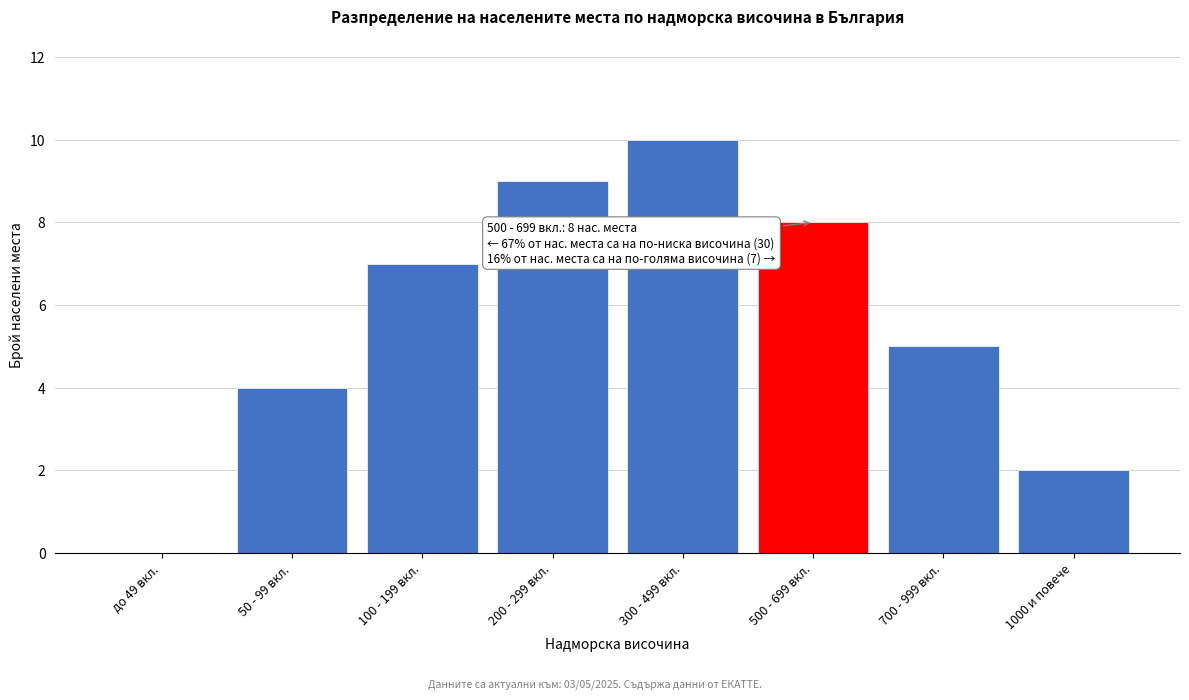

Reading left to right, list all the values displayed in this chart.

до 49 вкл.=0	50 - 99 вкл.=4	100 - 199 вкл.=7	200 - 299 вкл.=9	300 - 499 вкл.=10	500 - 699 вкл.=8	700 - 999 вкл.=5	1000 и повече=2